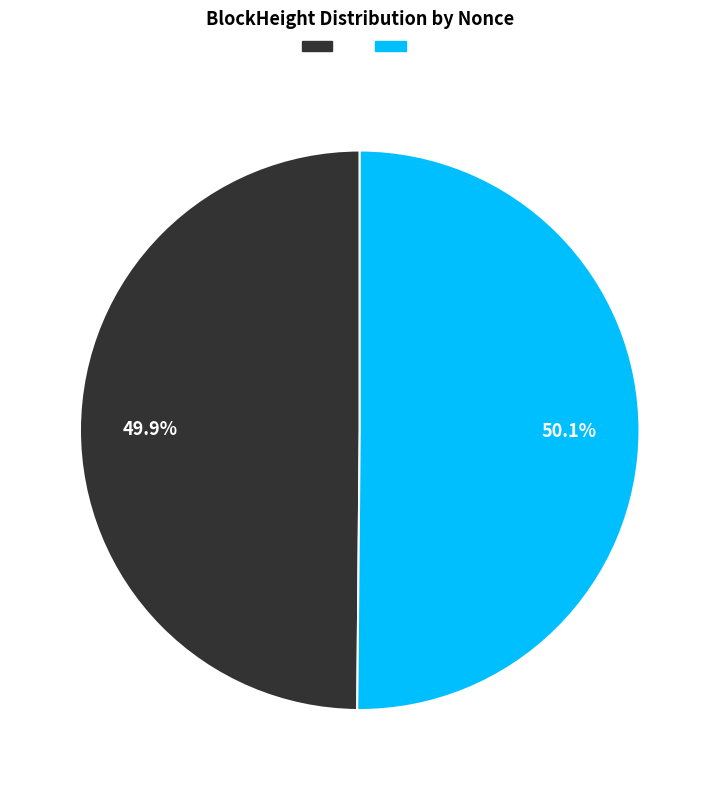

Is there a majority slice in this chart?

Yes